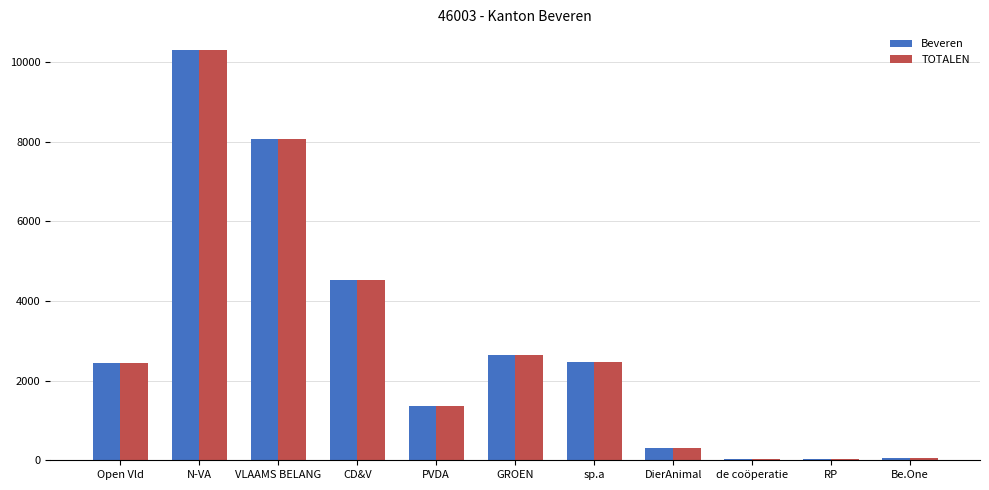

The value of TOTALEN at DierAnimal is 302. True or false?

True